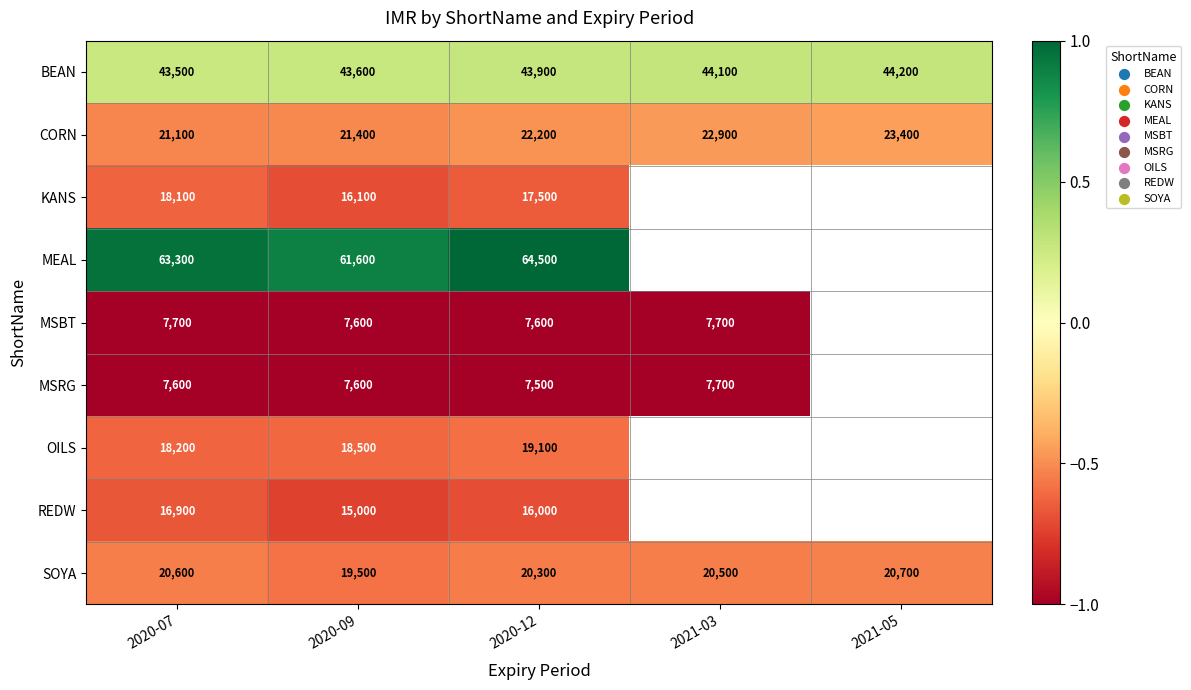

Rank the series at 2020-12 from highest to lowest value.

MEAL, BEAN, CORN, SOYA, OILS, KANS, REDW, MSBT, MSRG